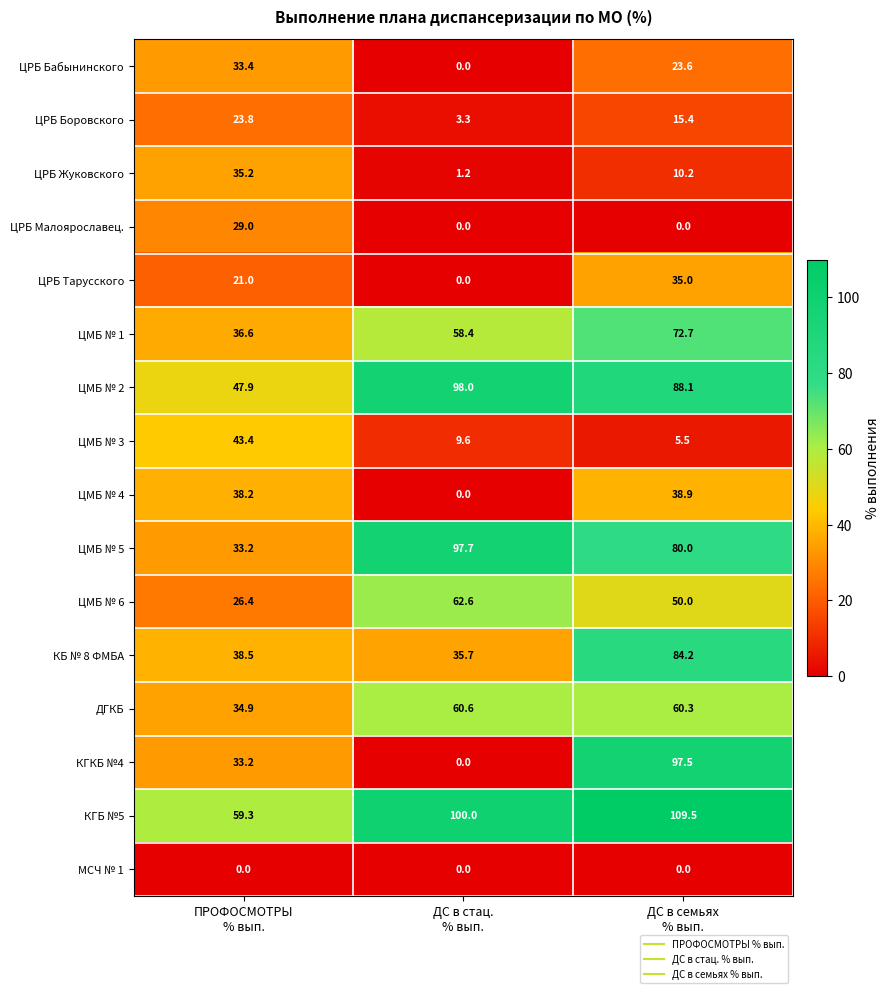

What is the sum of all ЦМБ № 5 values?

210.9